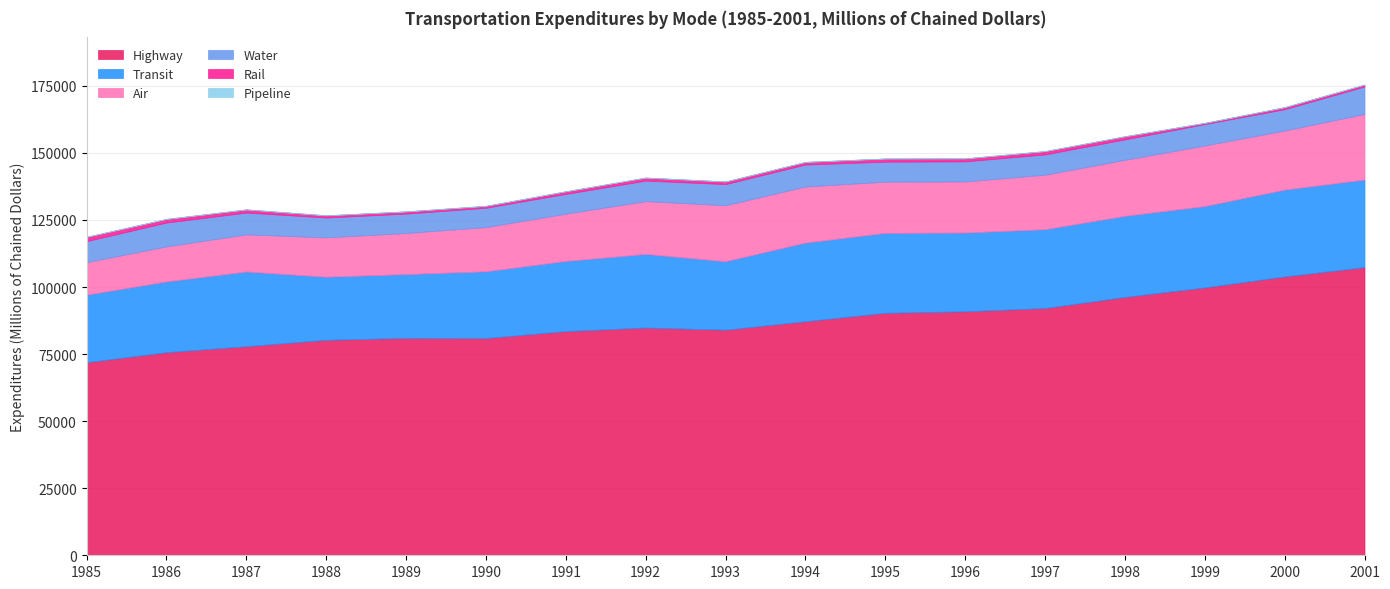

What is the value of the Transit point at the 15th from the left?

30336